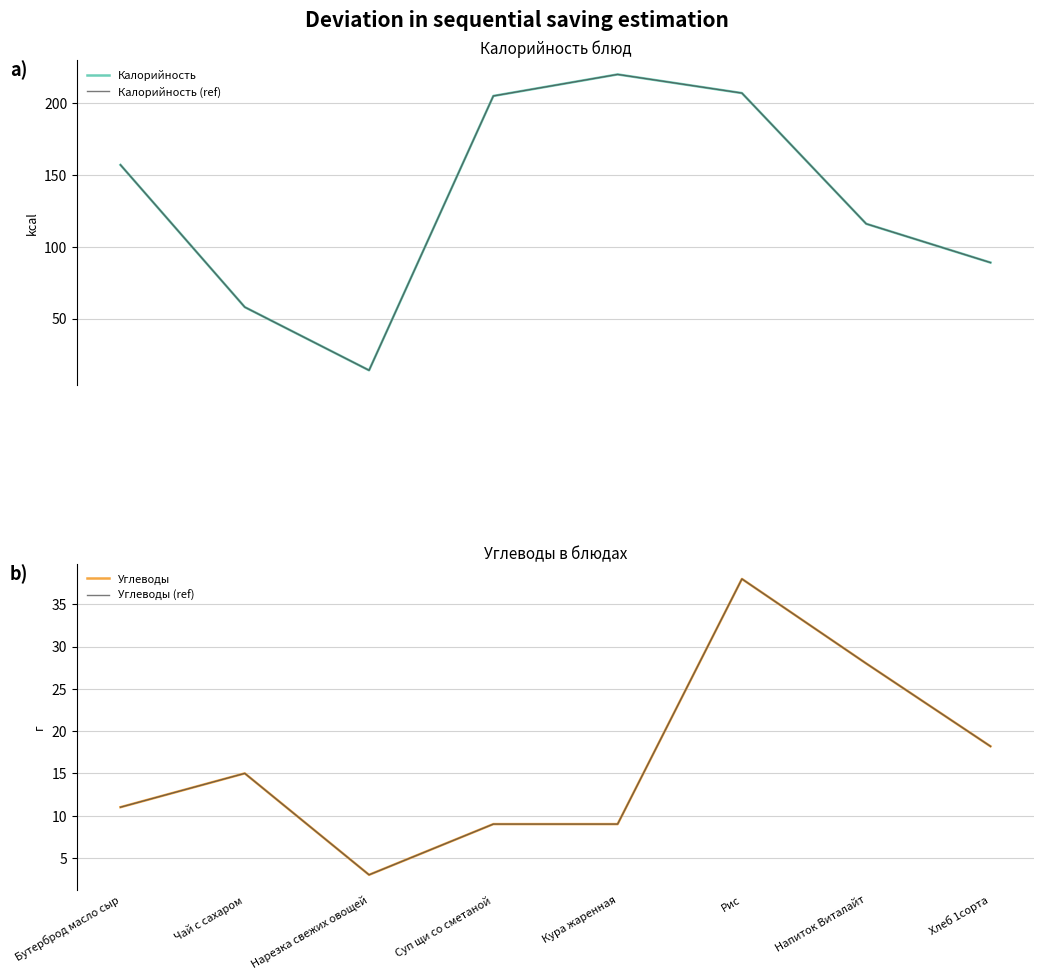

Reading left to right, transcribe all the data shown in this chart.

Калорийность: 157.0	58.0	14.0	205.0	220.0	207.0	116.0	89.0
Калорийность (ref): 157.0	58.0	14.0	205.0	220.0	207.0	116.0	89.0
Углеводы: 11.0	15.0	3.0	9.0	9.0	38.0	28.0	18.2
Углеводы (ref): 11.0	15.0	3.0	9.0	9.0	38.0	28.0	18.2